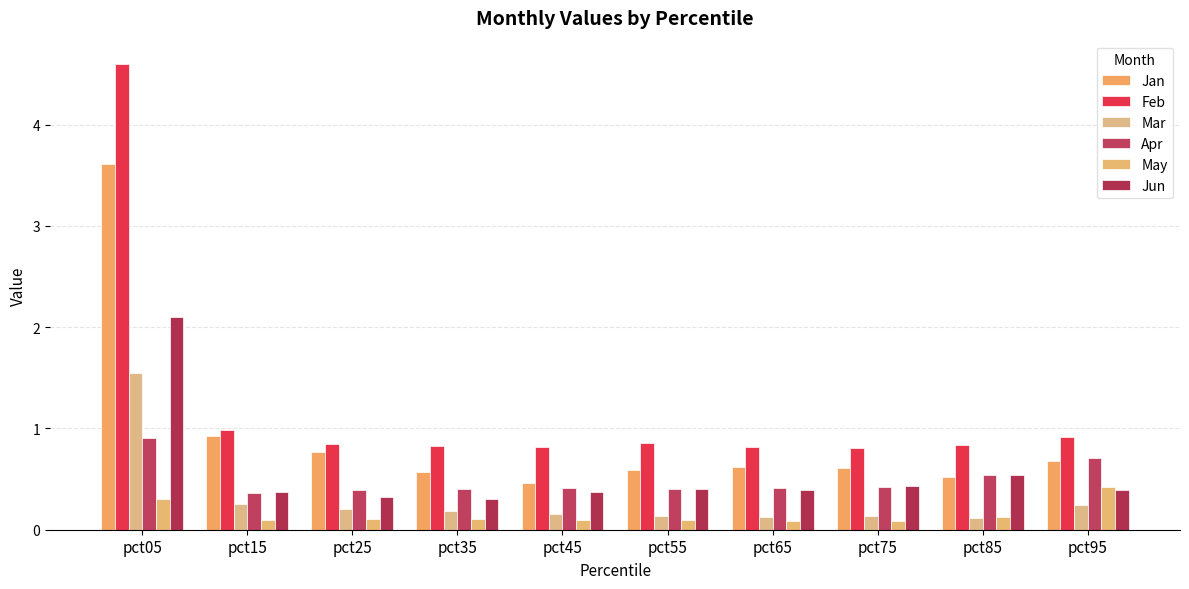

What is the difference between the highest and lowest values at pct05?

4.3